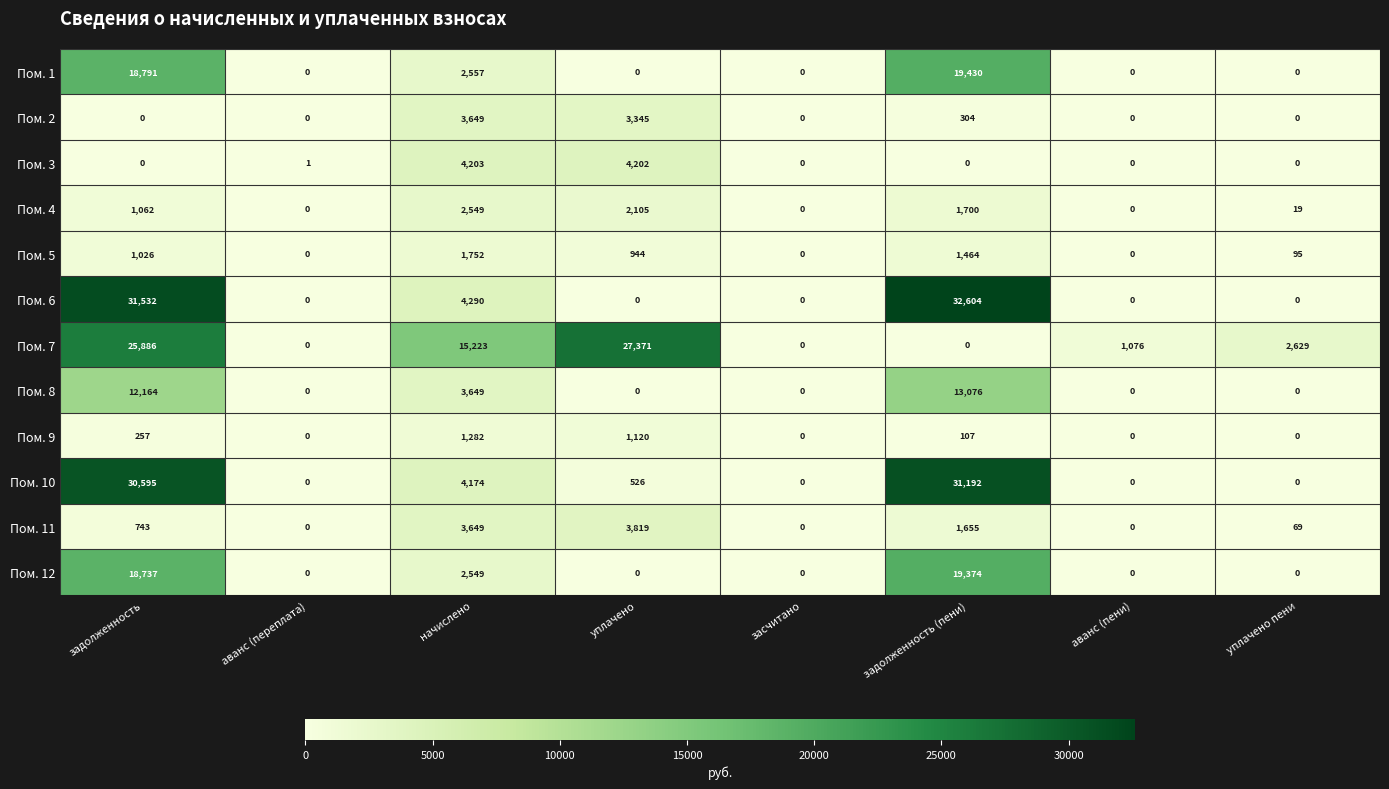

Between задолженность and начислено, which series saw the biggest shift?

Пом. 6